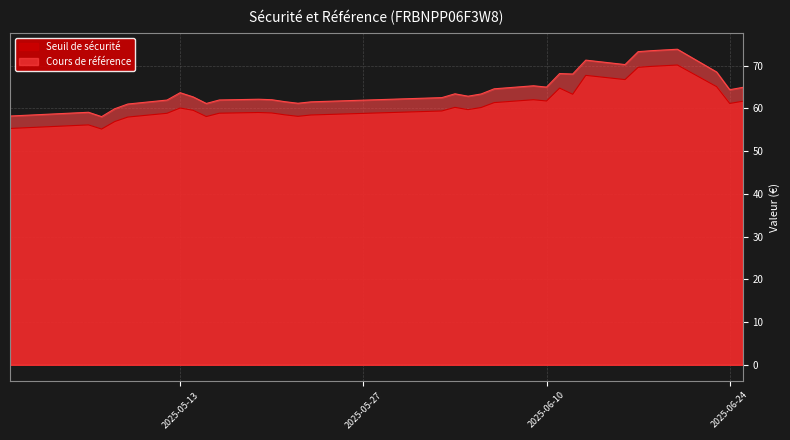

What are all the series names shown in the legend?

Seuil de sécurité, Cours de référence